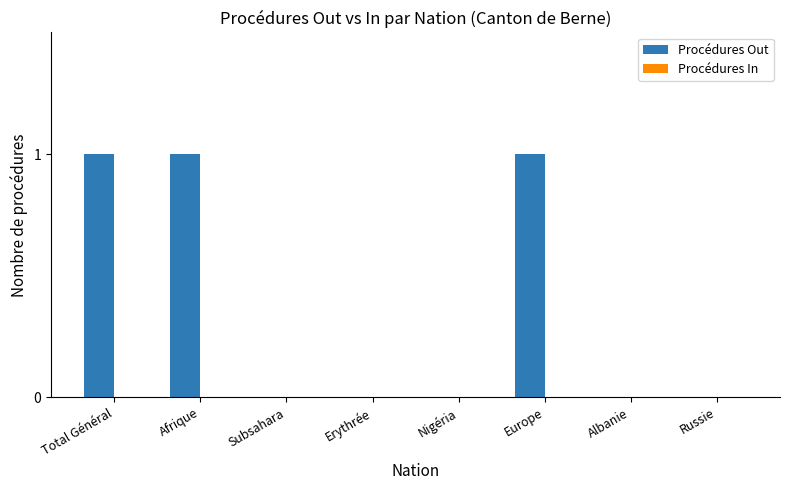

True or false: the data shows 0 at Nigéria.

True